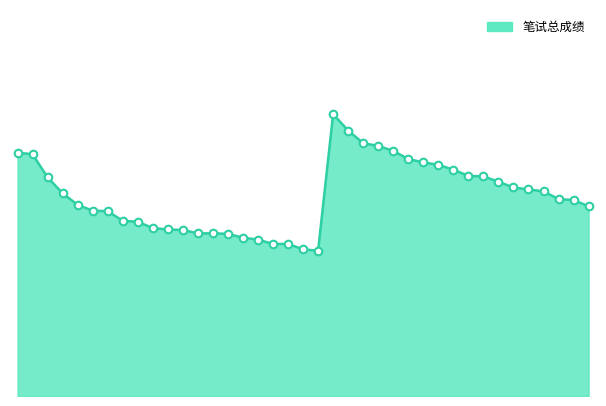

Which series has the largest total across all categories?

笔试总成绩_line